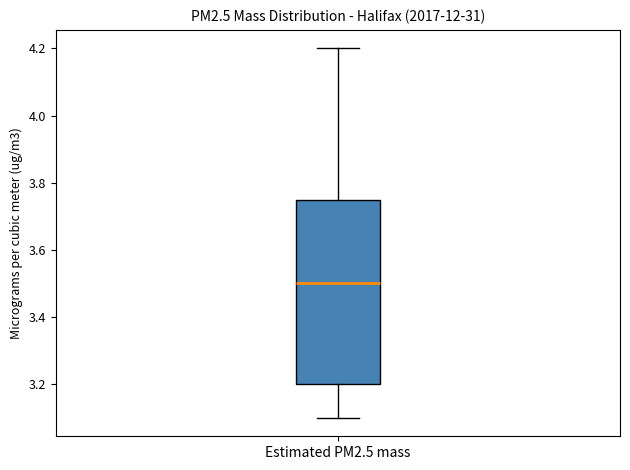

Where is the lower edge of the box for Estimated PM2.5 mass on the y-axis? The values are not printed on the chart, so give them approximately, as read against the axis.

3.20